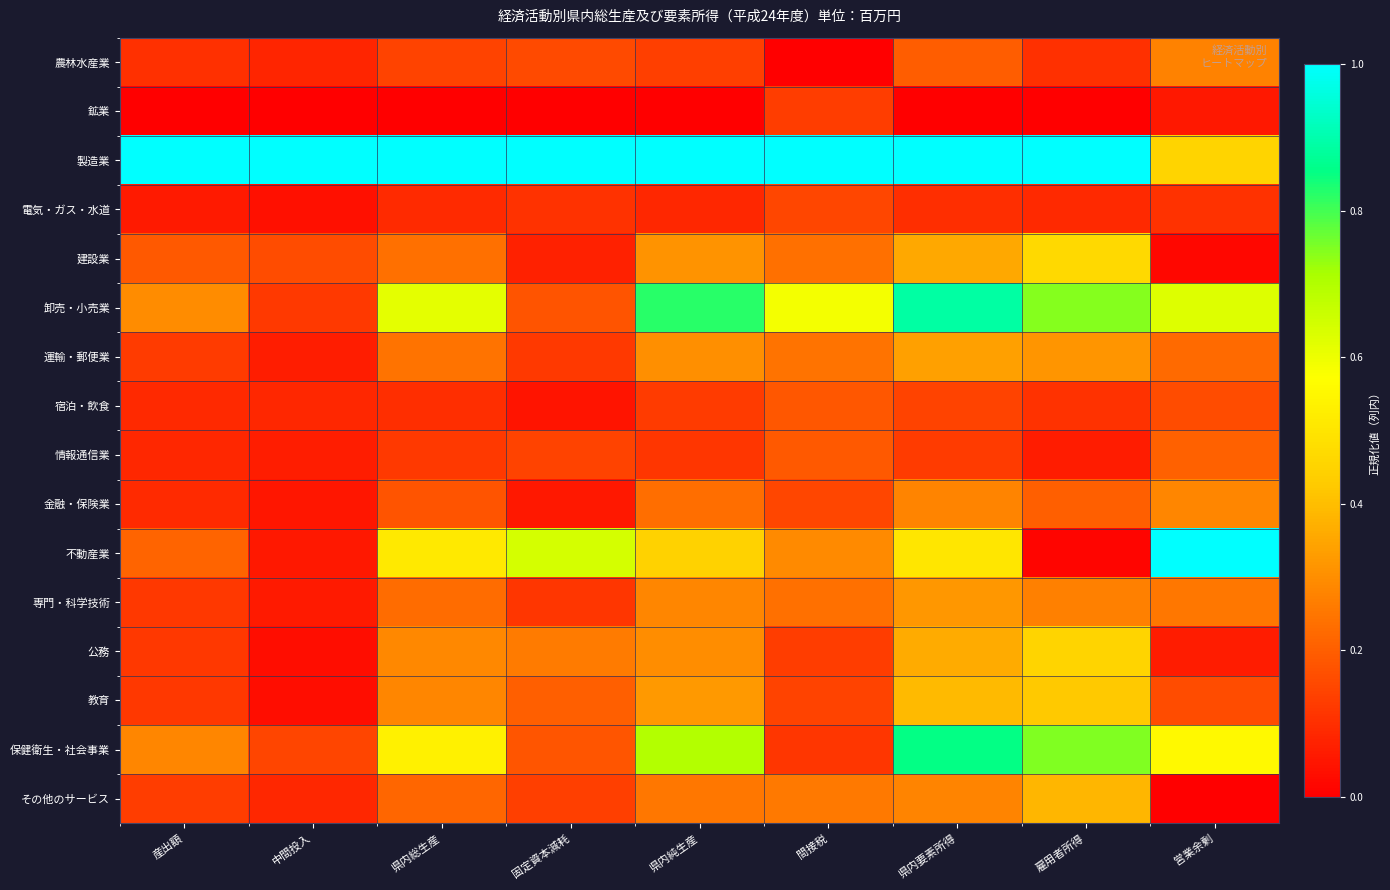

At 県内総生産, list the series in order from smallest to largest.

鉱業, 電気・ガス・水道, 宿泊・飲食, 情報通信業, 農林水産業, 金融・保険業, その他のサービス, 専門・科学技術, 建設業, 運輸・郵便業, 教育, 公務, 不動産業, 保健衛生・社会事業, 卸売・小売業, 製造業